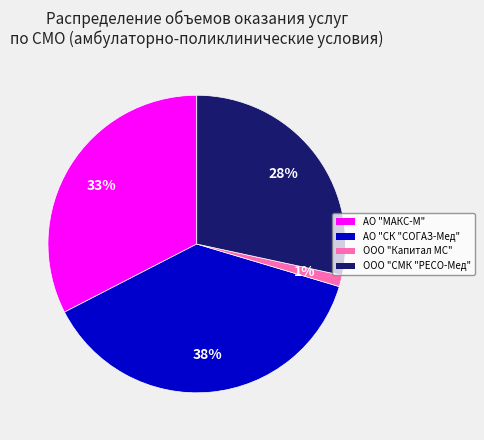

Between ООО "Капитал МС" and АО "СК "СОГАЗ-Мед", which is larger?

АО "СК "СОГАЗ-Мед"